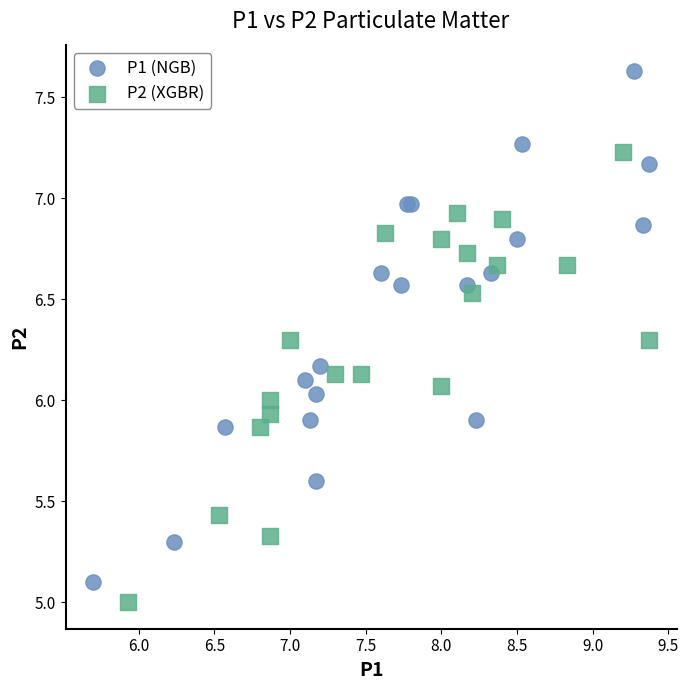

Which series has the widest spread of Y values?

P1 (NGB)